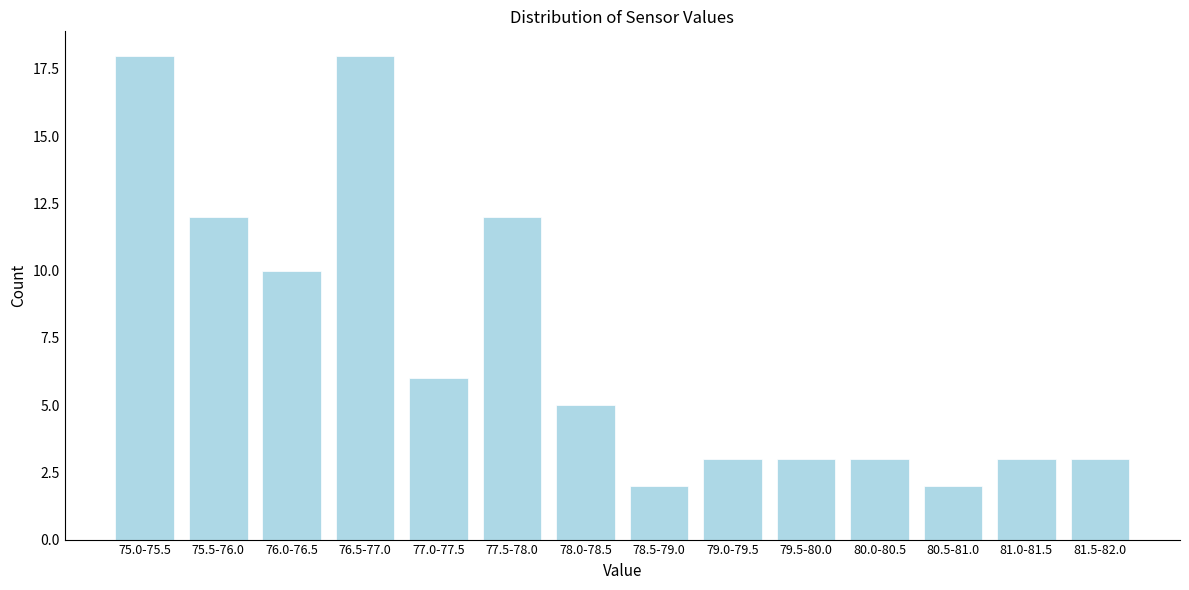

Reading right to left, what are all the values shown in this chart?

3	3	2	3	3	3	2	5	12	6	18	10	12	18